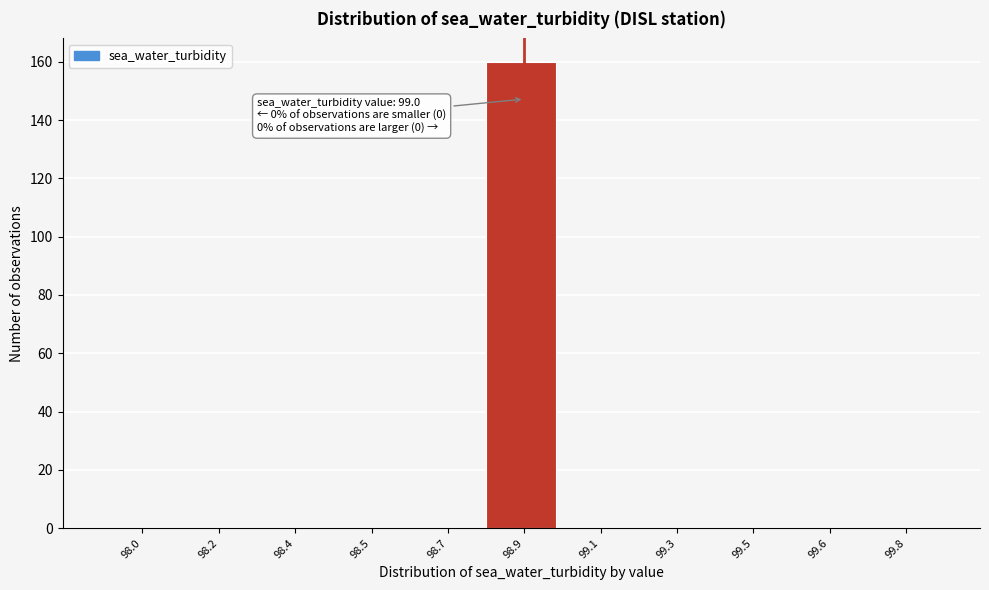

Reading left to right, list all the values displayed in this chart.

98.0=0	98.2=0	98.4=0	98.5=0	98.7=0	98.9=160	99.1=0	99.3=0	99.5=0	99.6=0	99.8=0